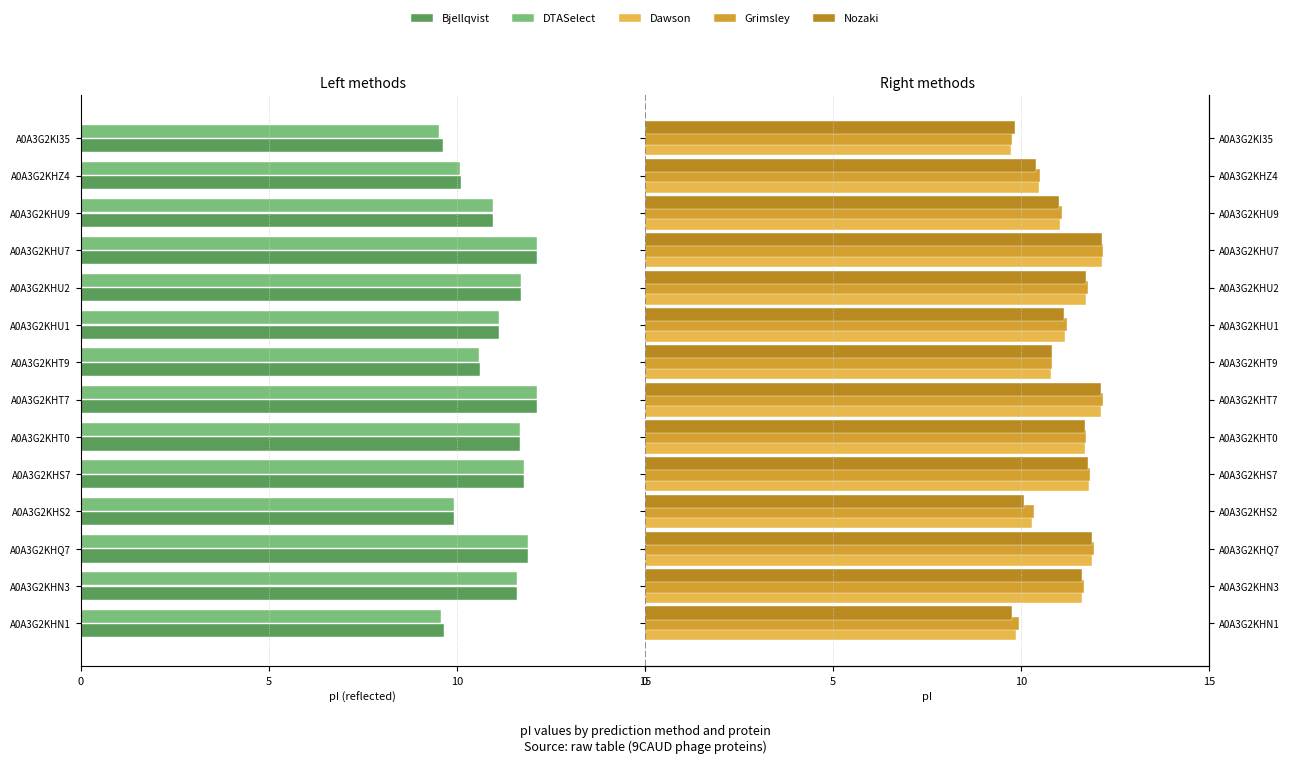

How many values in the DTASelect series are below -11?

8